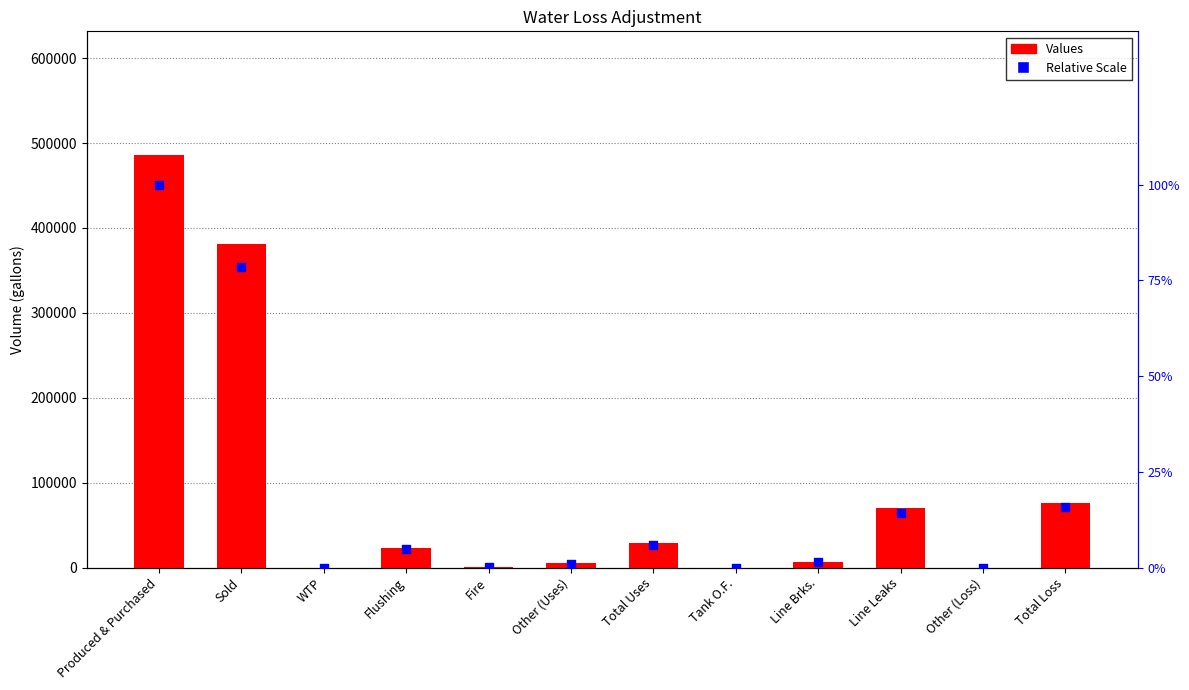

At which category is the sum across all series the highest?

Produced & Purchased